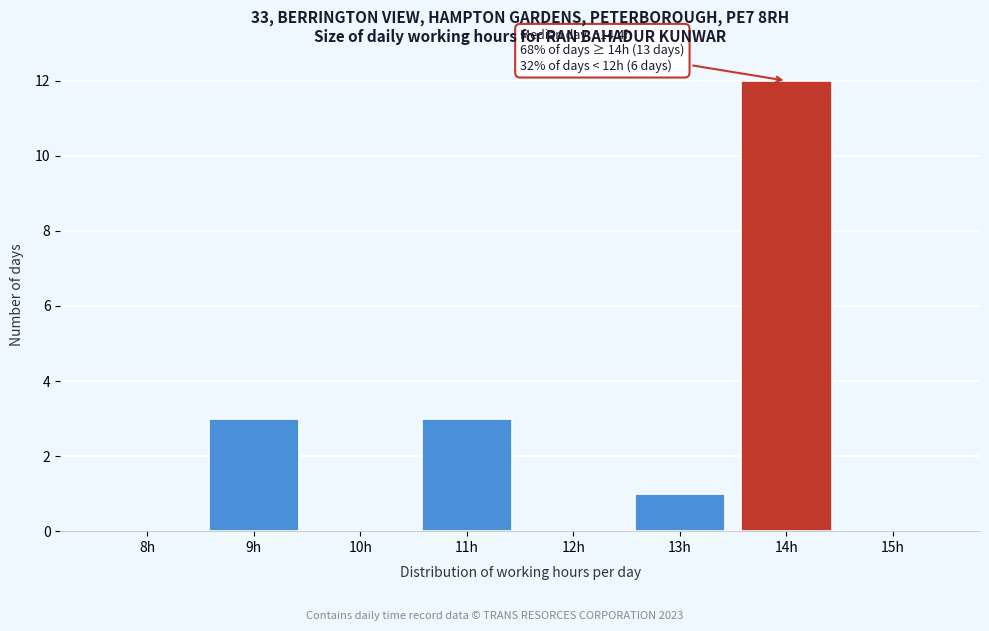

Reading left to right, extract all data points from this chart.

8h=0	9h=3	10h=0	11h=3	12h=0	13h=1	14h=12	15h=0